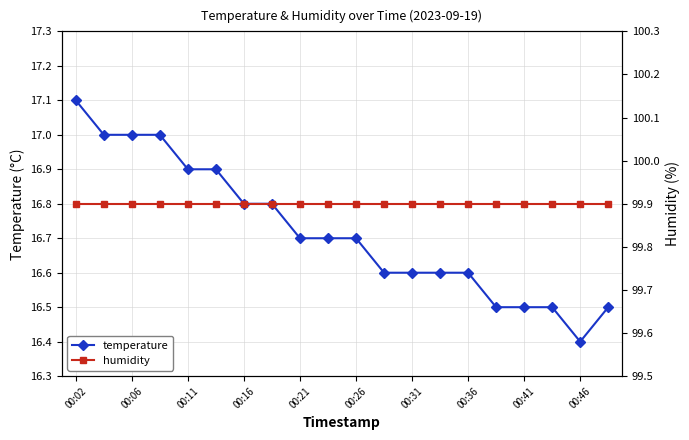

The value of temperature at 00:46 is 16.4. True or false?

True